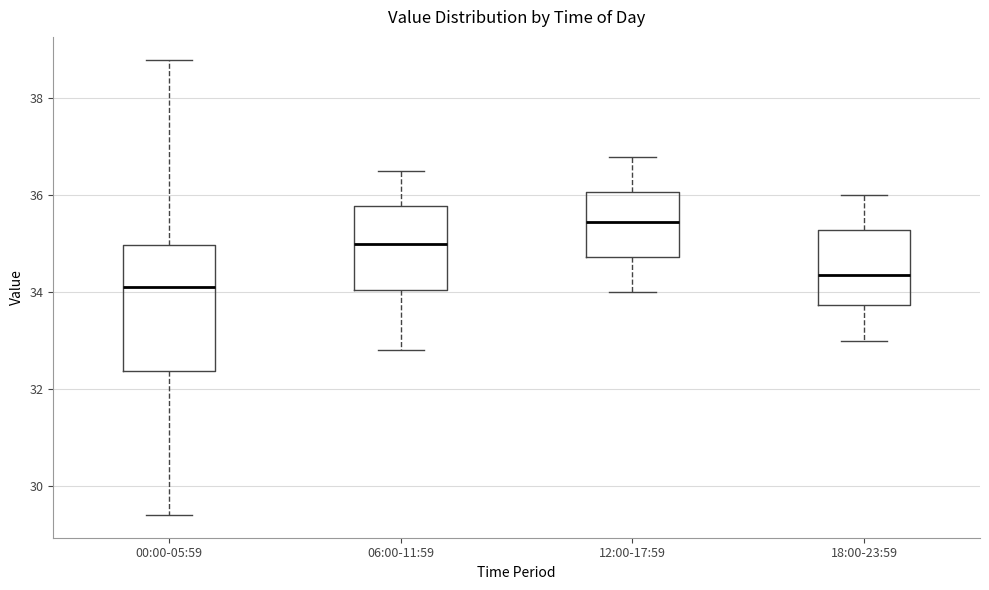

Reading left to right, read every box against the y-axis: the position of its median line, the range the box covers, and the ends of its whiskers. The values are not printed on the chart, so give them approximately, as read against the axis.

00:00-05:59: median 34.2, box 32.4 to 35.0, whiskers 29.4 to 38.8
06:00-11:59: median 35.0, box 34.0 to 35.8, whiskers 32.8 to 36.6
12:00-17:59: median 35.4, box 34.8 to 36.0, whiskers 34.0 to 36.8
18:00-23:59: median 34.4, box 33.8 to 35.2, whiskers 33.0 to 36.0